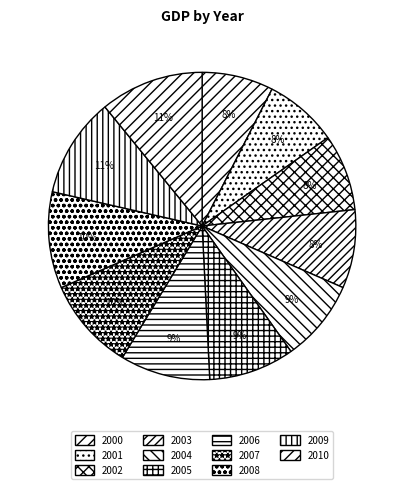

To the nearest percent, what is the difference between the largest and smallest slice percentages?

3%